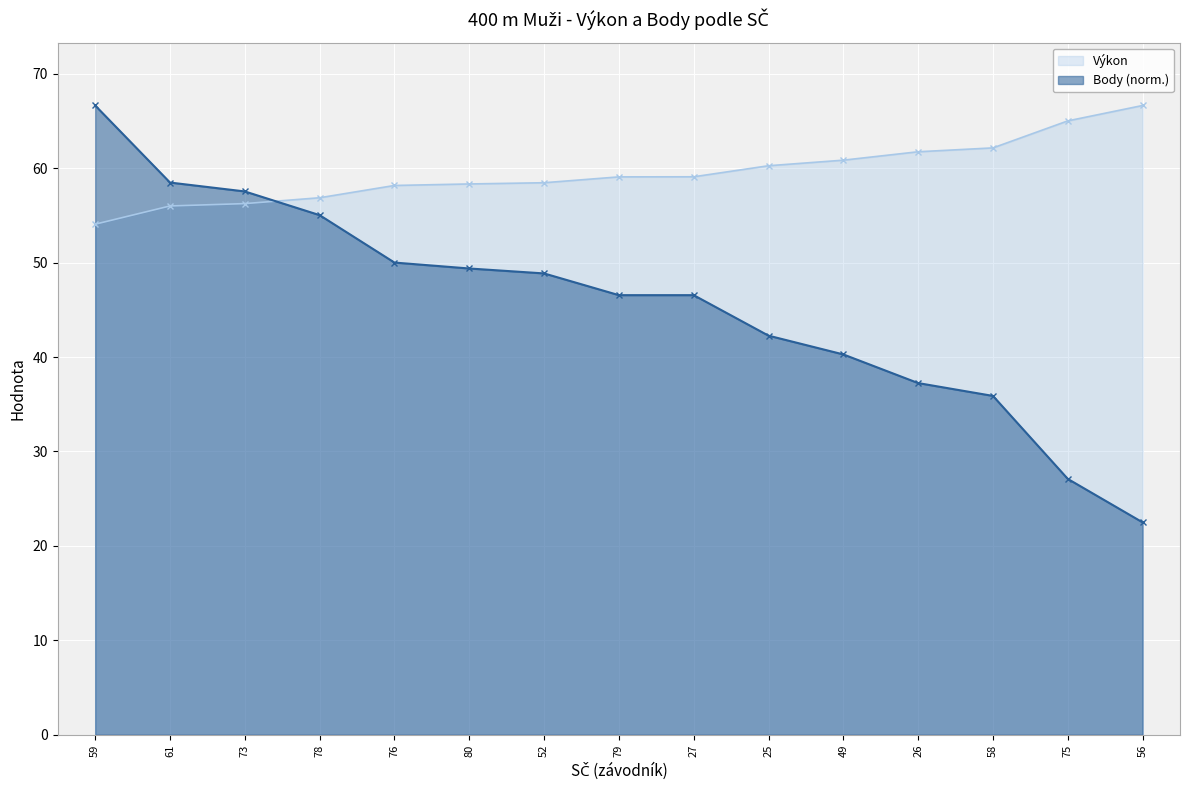

What is the sum of the Body values at 80 and 61?

107.9